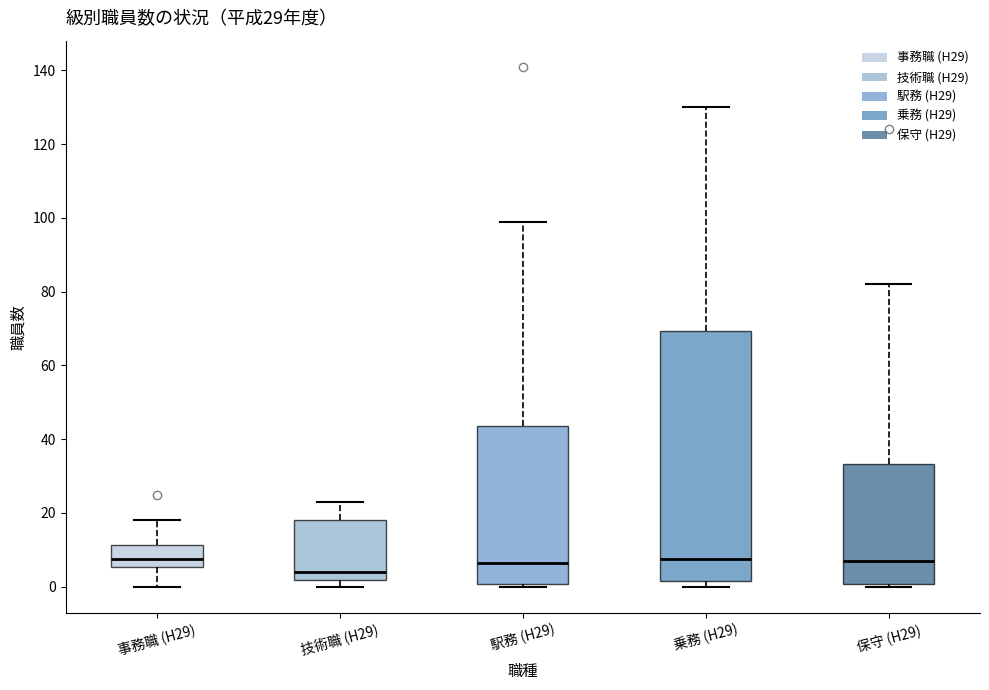

Reading left to right, read every box against the y-axis: the position of its median line, the range the box covers, and the ends of its whiskers. The values are not printed on the chart, so give them approximately, as read against the axis.

事務職 (H29): median 8, box 6 to 12, whiskers 0 to 18
技術職 (H29): median 4, box 2 to 18, whiskers 0 to 24
駅務 (H29): median 6, box 0 to 44, whiskers 0 (just below the box's lower edge) to 100
乗務 (H29): median 8, box 2 to 70, whiskers 0 to 130
保守 (H29): median 8, box 0 to 34, whiskers 0 (just below the box's lower edge) to 82